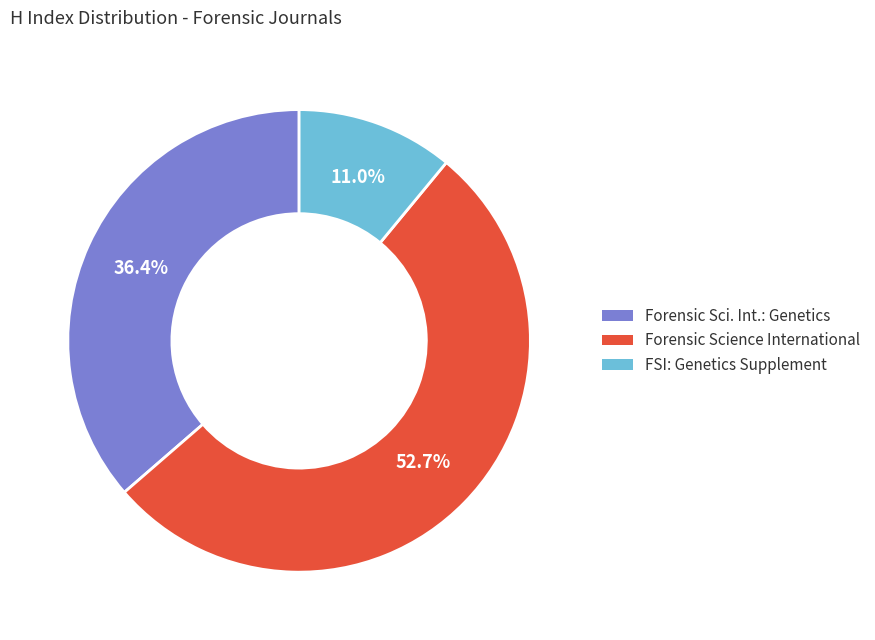

Is there a majority slice in this chart?

Yes